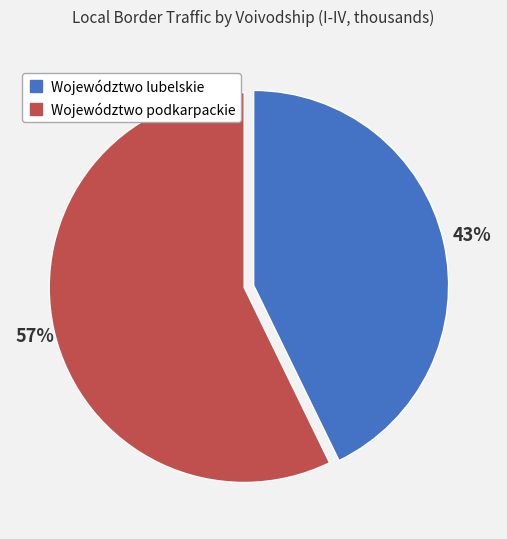

What percentage is the Województwo podkarpackie slice, to the nearest percent?

57%